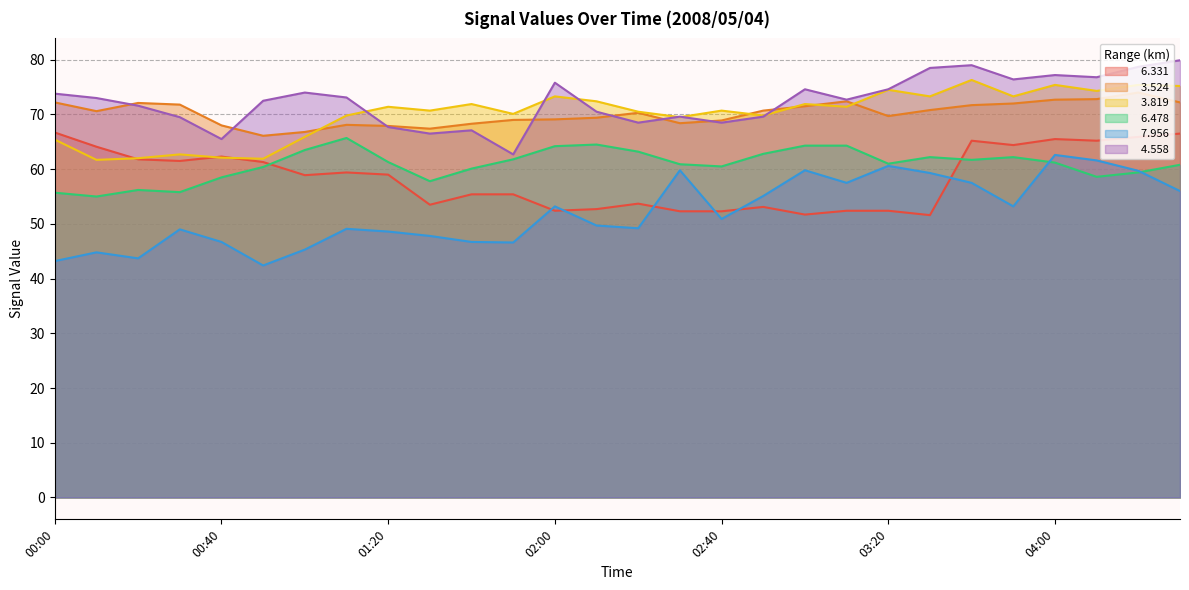

How many data points does each series have?

28